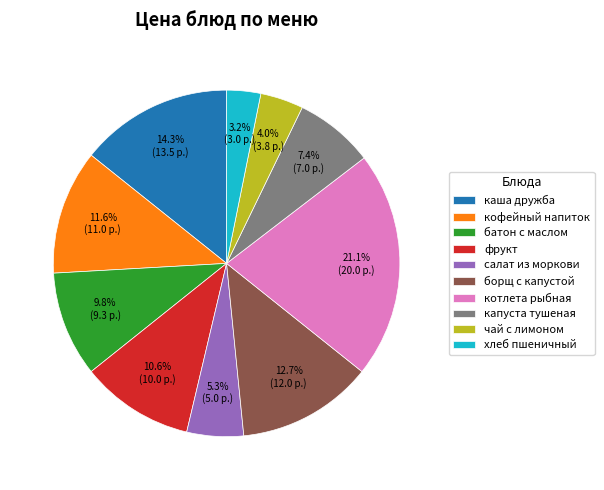

Which category has the biggest portion of the pie?

котлета рыбная